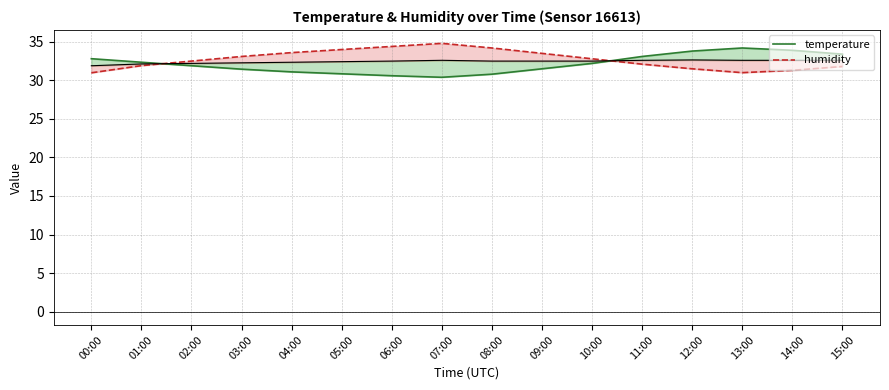

List the labels in order of humidity value, largest first.

07:00, 06:00, 08:00, 05:00, 04:00, 09:00, 03:00, 10:00, 02:00, 11:00, 01:00, 15:00, 12:00, 14:00, 13:00, 00:00